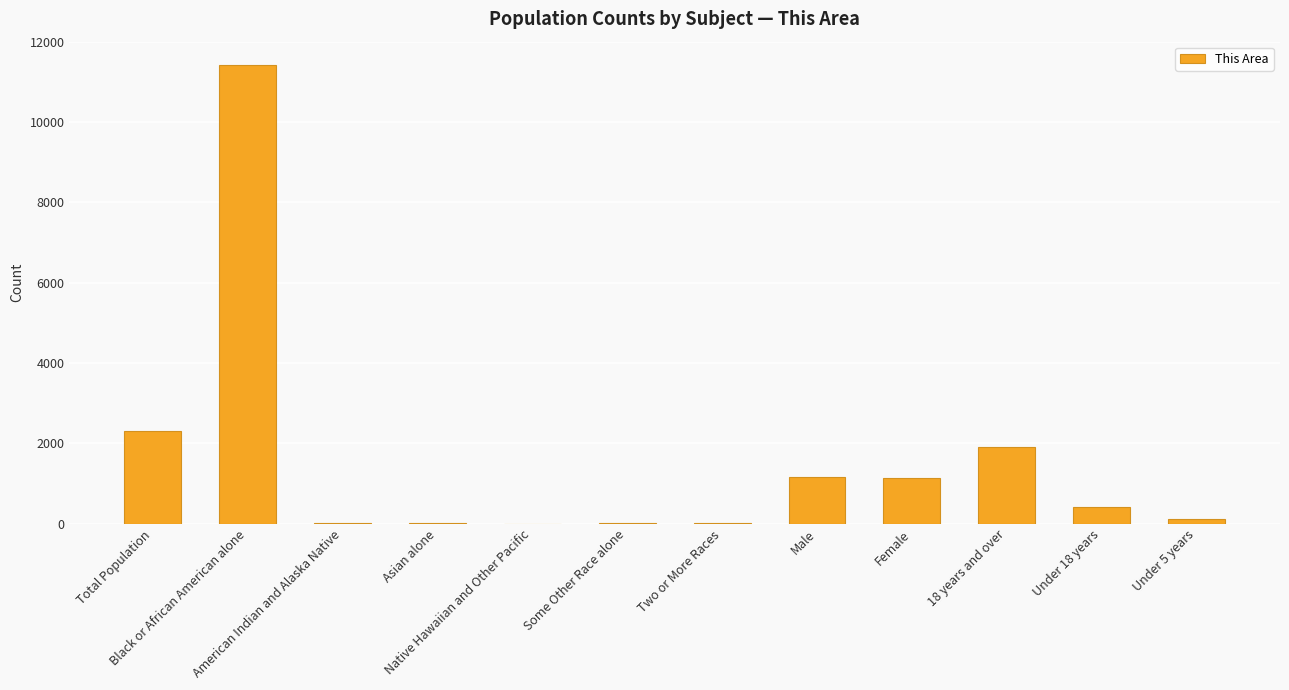

What is the sum of the values at Two or More Races and Under 18 years?

423